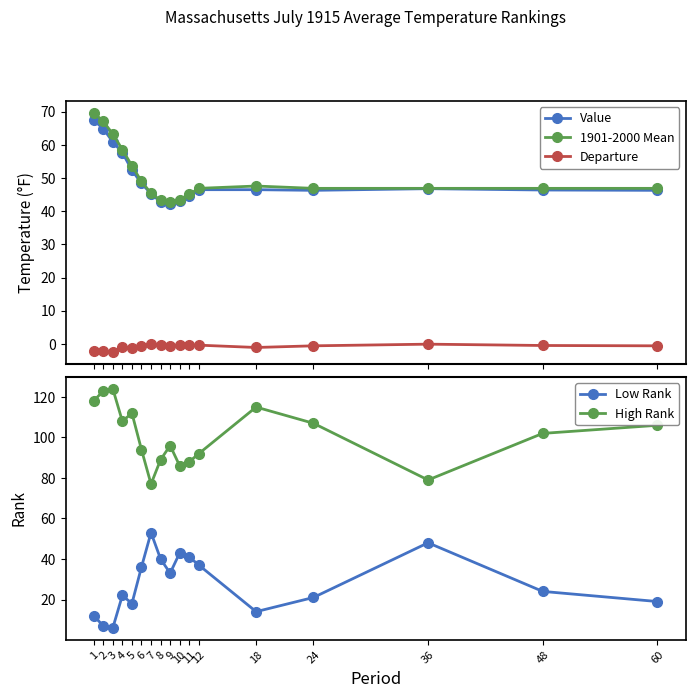

True or false: Departure and High Rank cross at least once.

False